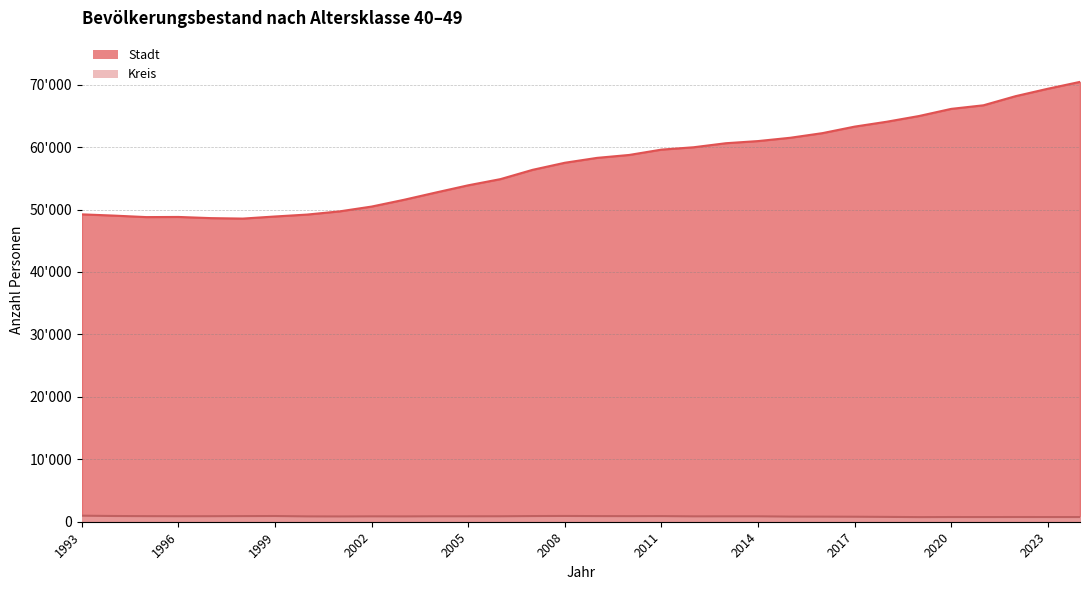

The Stadt series shows 81054 at 2014. True or false?

False